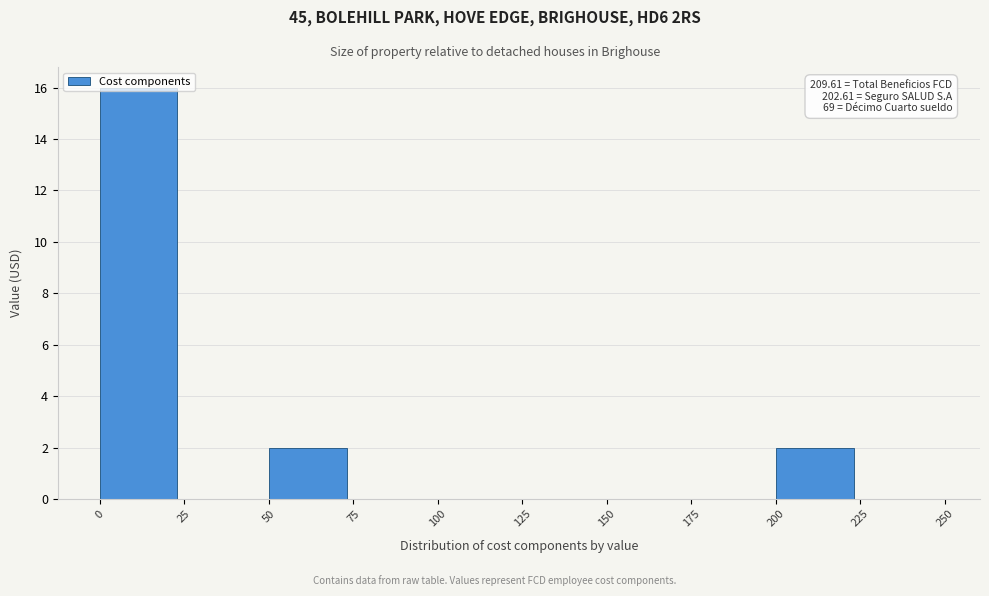

Over which range of the x-axis is the bar tallest?

0 to 25